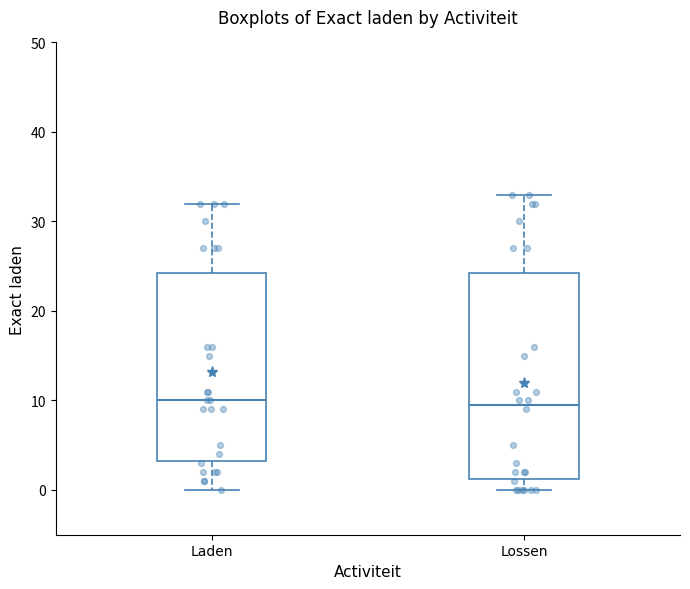

Reading left to right, transcribe this box plot: for each box, give where its median line is, the range the box spans, and where its two whiskers end, as read against the y-axis. The values are not printed on the chart, so give them approximately, as read against the axis.

Laden: median 10, box 3 to 24, whiskers 0 to 32
Lossen: median 10, box 1 to 24, whiskers 0 to 33